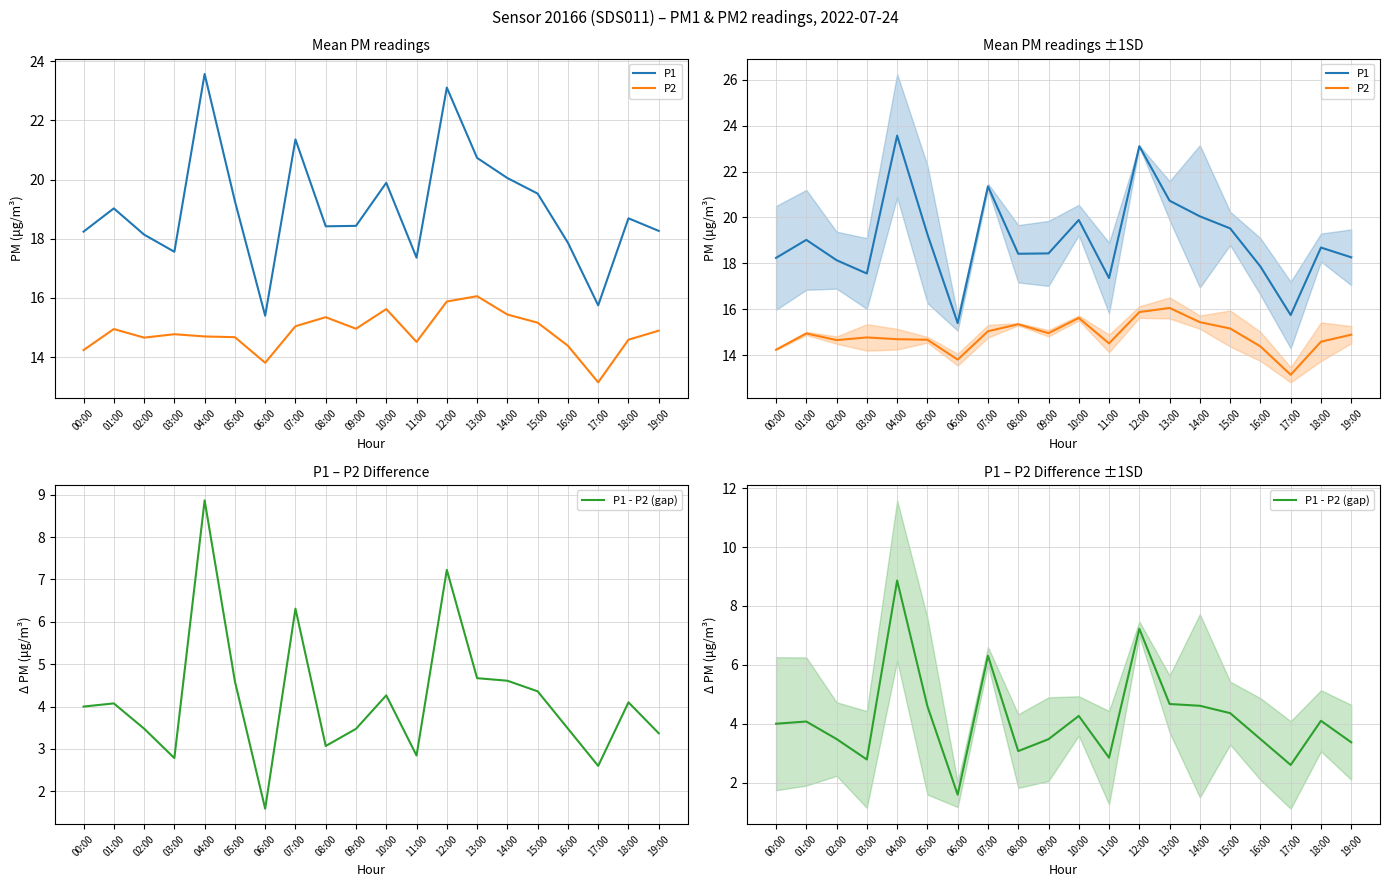

What is the difference between the second highest and second lowest values in the P1 series?

7.4